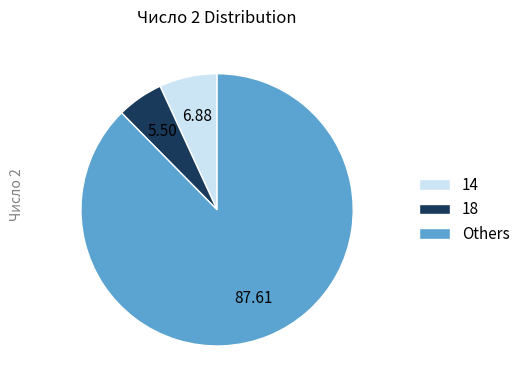

What is the largest slice in the pie chart?

Others